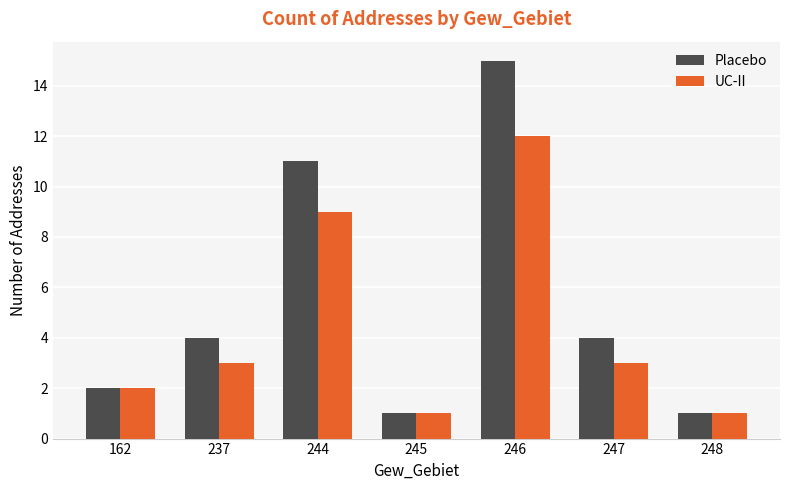

What are all the series names shown in the legend?

Placebo, UC-II